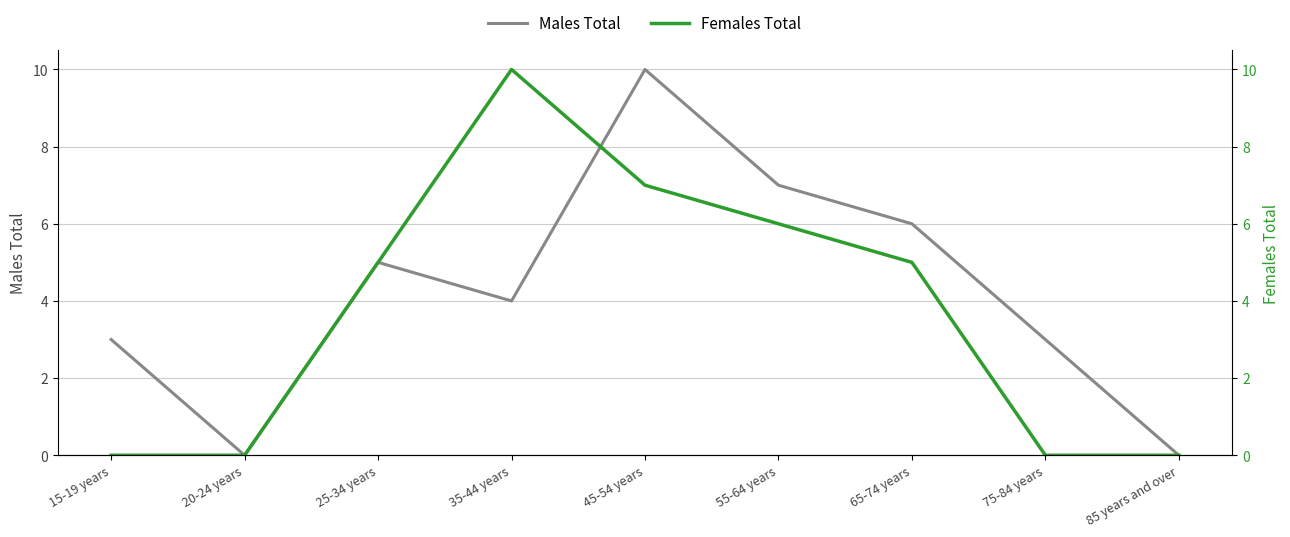

True or false: Females Total and Males Total cross at least once.

True